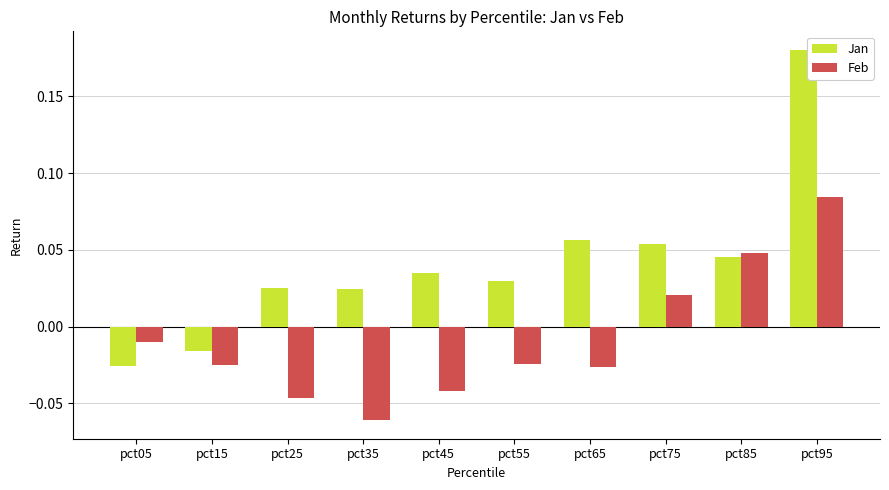

Which label corresponds to the smallest value in the chart?

pct35